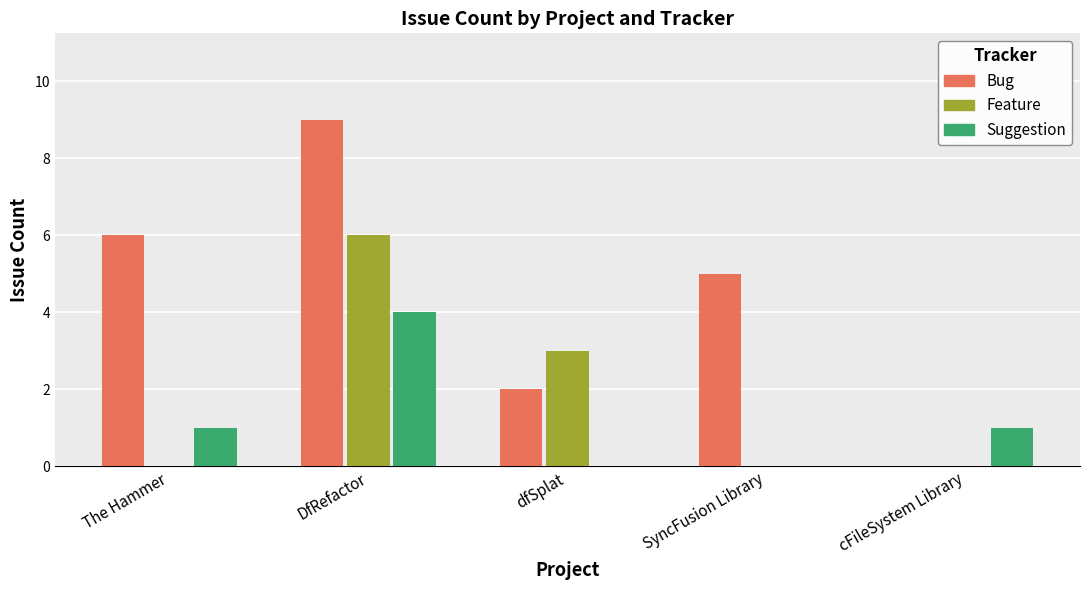

True or false: Feature has a value of 2 at SyncFusion Library.

False